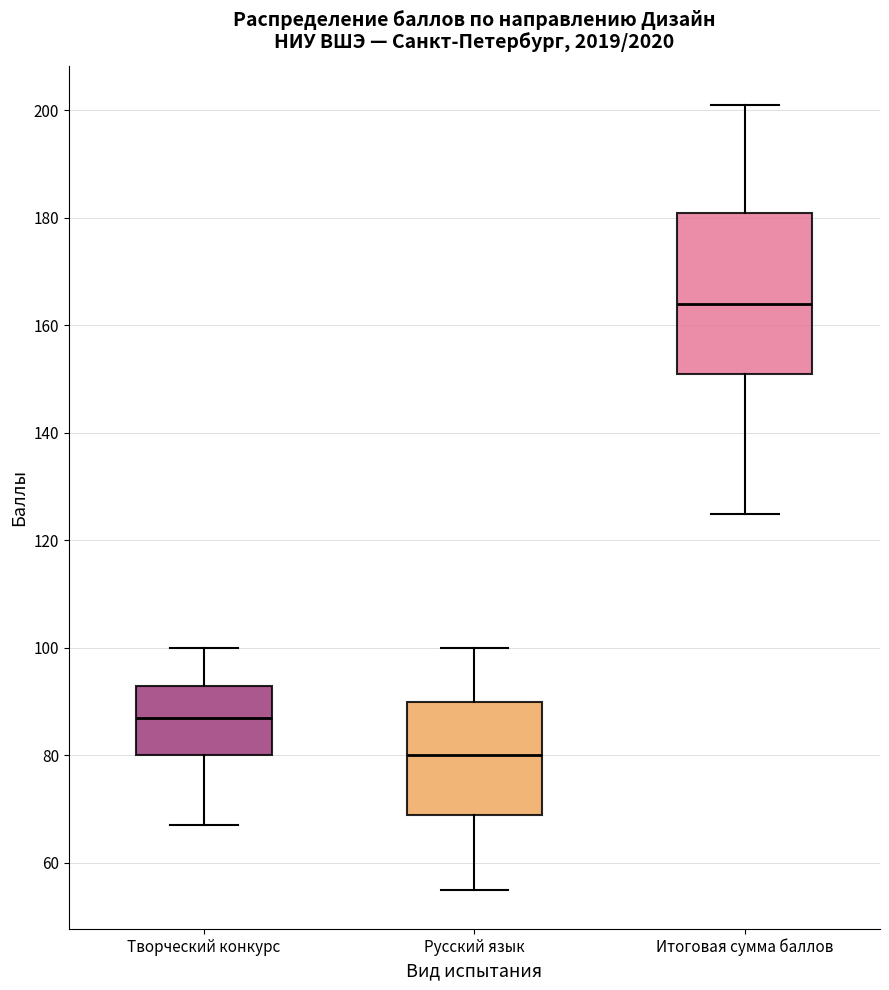

Reading left to right, read every box against the y-axis: the position of its median line, the range the box covers, and the ends of its whiskers. The values are not printed on the chart, so give them approximately, as read against the axis.

Творческий конкурс: median 88, box 80 to 94, whiskers 68 to 100
Русский язык: median 80, box 70 to 90, whiskers 56 to 100
Итоговая сумма баллов: median 164, box 152 to 182, whiskers 126 to 202